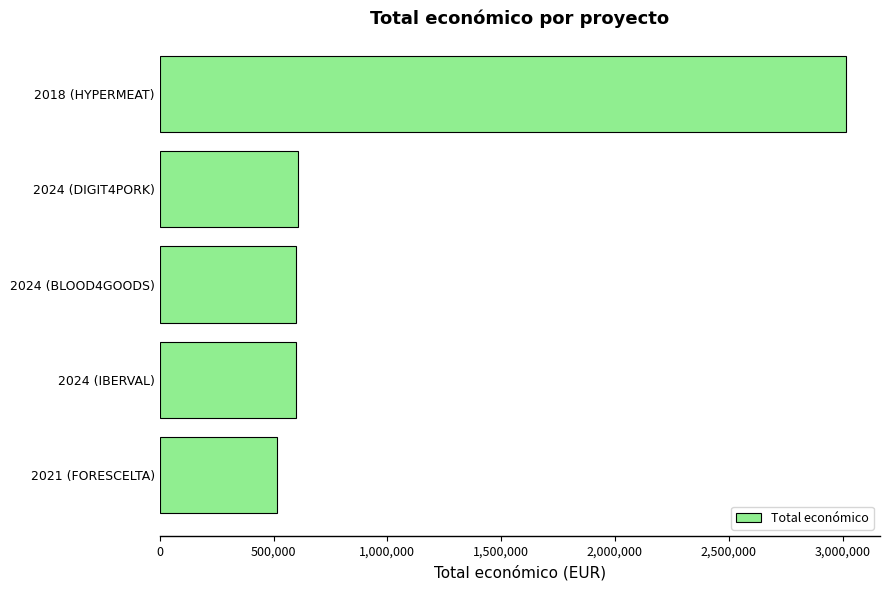

Which has a higher value, 2024 (BLOOD4GOODS) or 2018 (HYPERMEAT)?

2018 (HYPERMEAT)